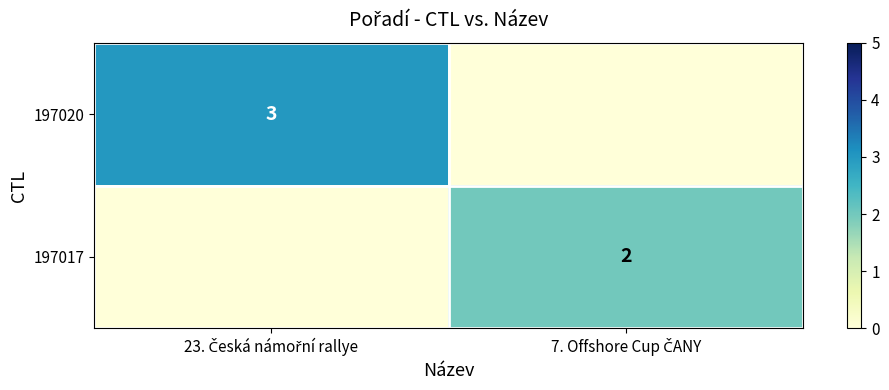

What is the sum of all 197020 values?

3